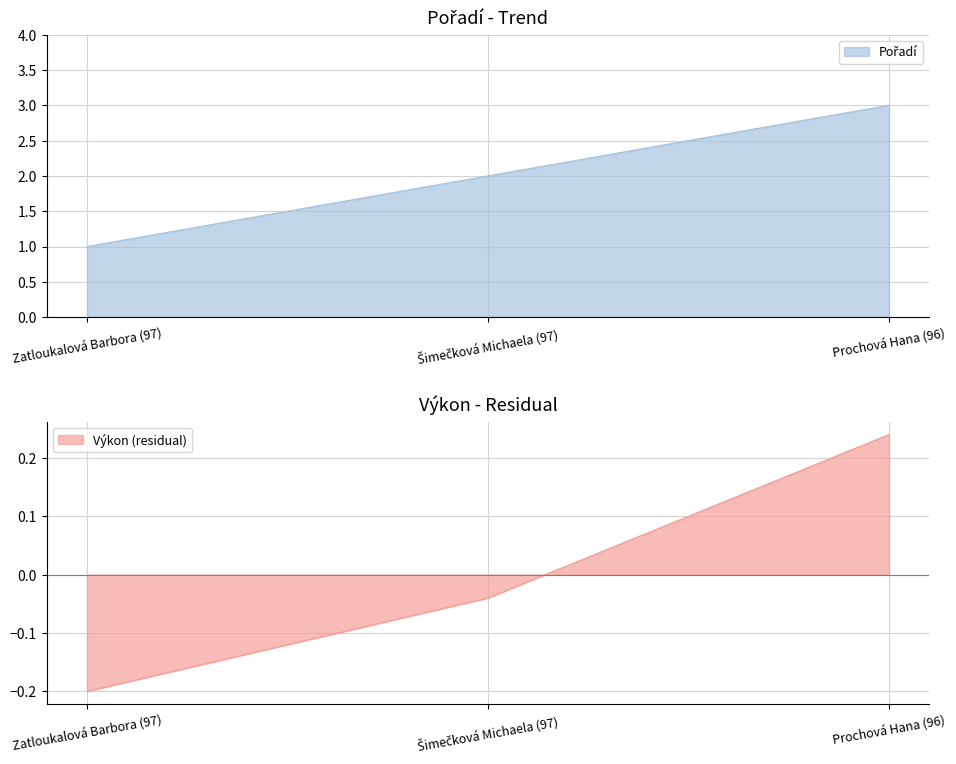

Reading left to right, what are all the values shown in this chart?

Pořadí: 1.0	2.0	3.0
Výkon: -0.2	-0.0	0.2